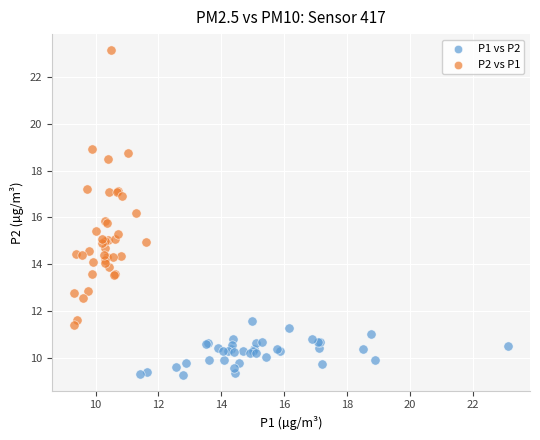

Which series has the widest spread of Y values?

P2 vs P1